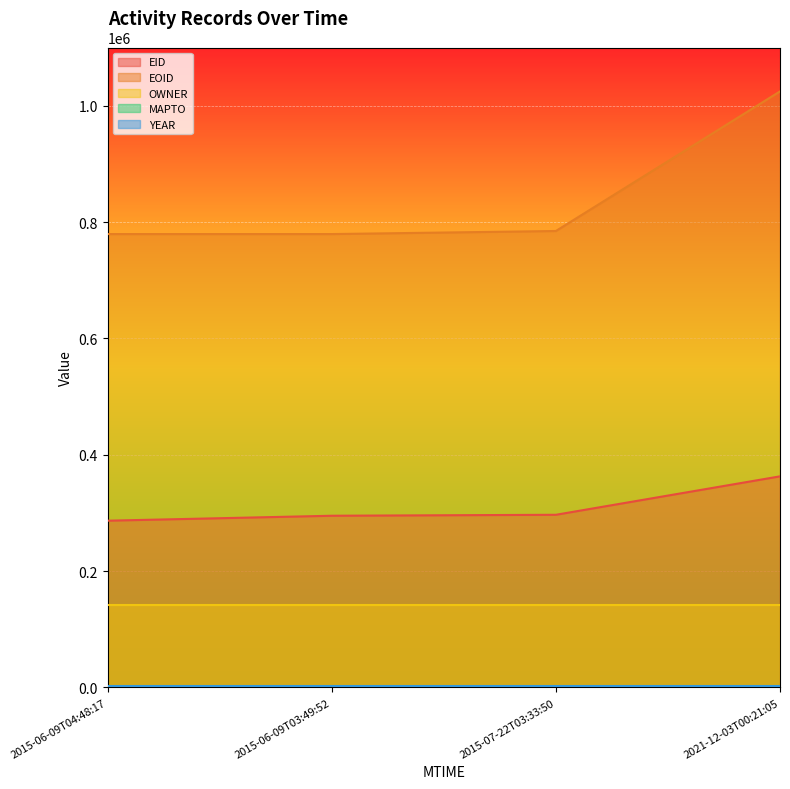

Which series changed the most between 2015-06-09T03:49:52 and 2021-12-03T00:21:05?

EOID